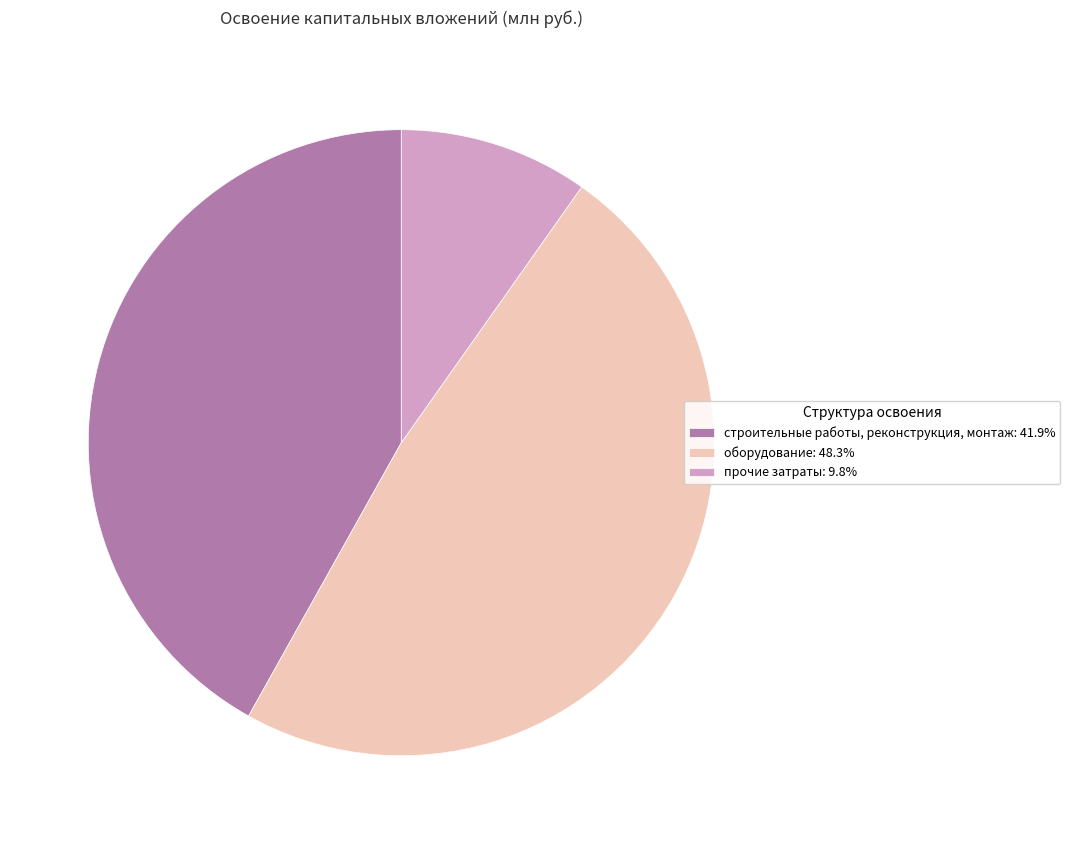

Does any single category account for the majority?

No